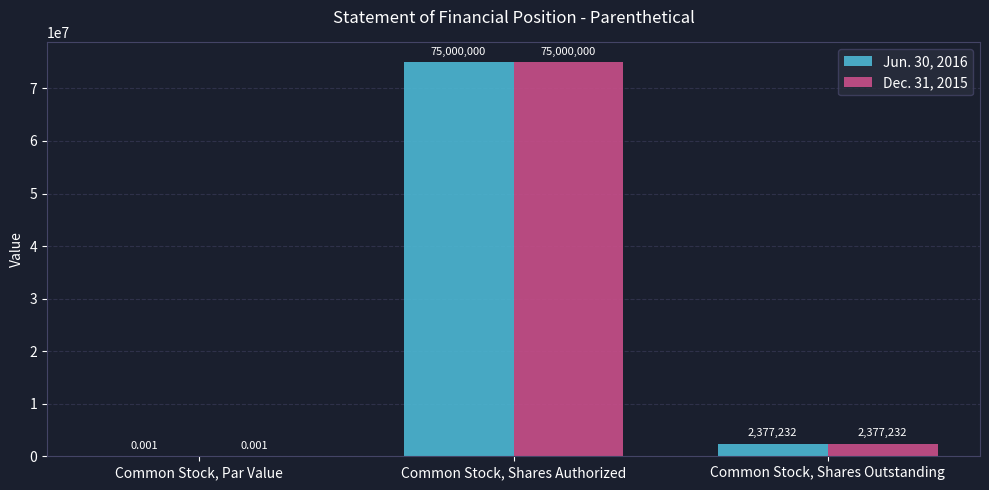

At which label does Jun. 30, 2016 reach its peak?

Common Stock, Shares Authorized